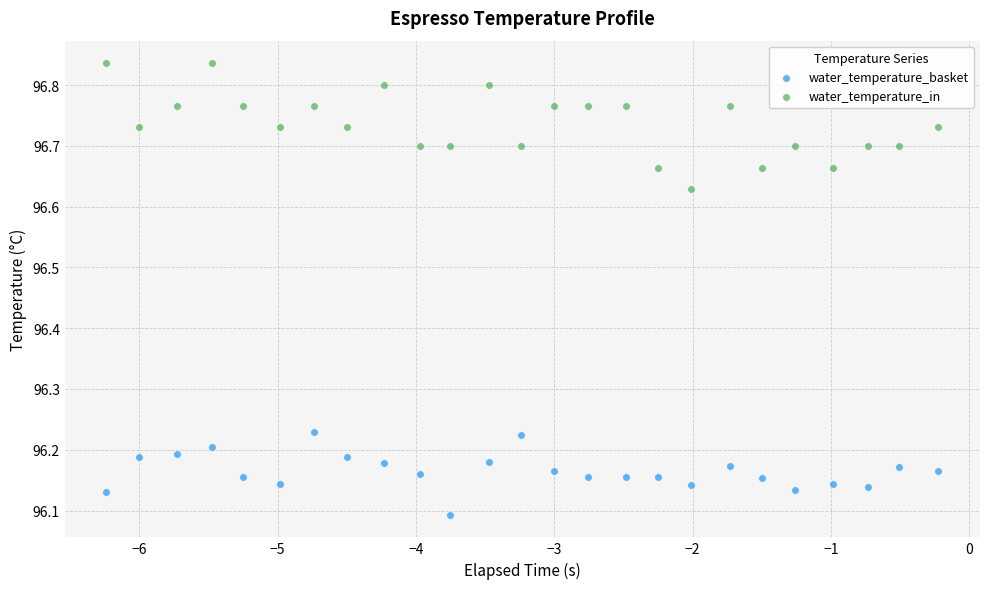

Across all data points, what is the range of X values (max minus min)?

6.0